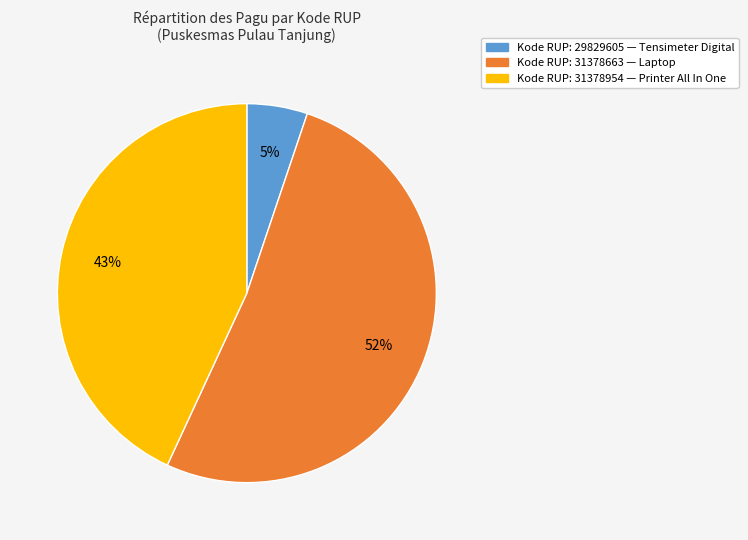

To the nearest percent, what is the difference between the largest and smallest slice percentages?

47%